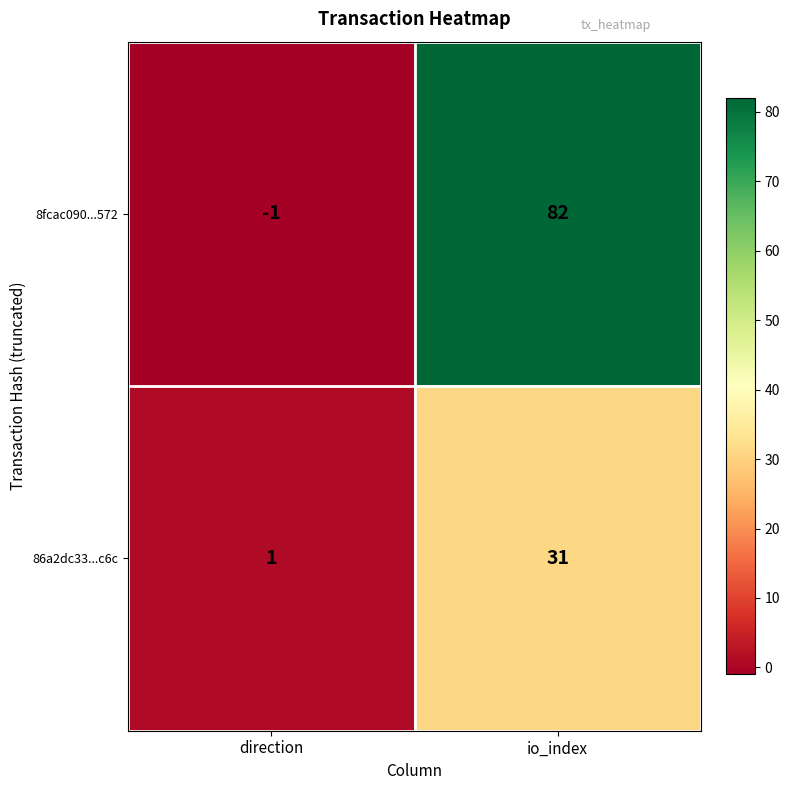

At direction, list the series in order from largest to smallest.

86a2dc33...c6c, 8fcac090...572